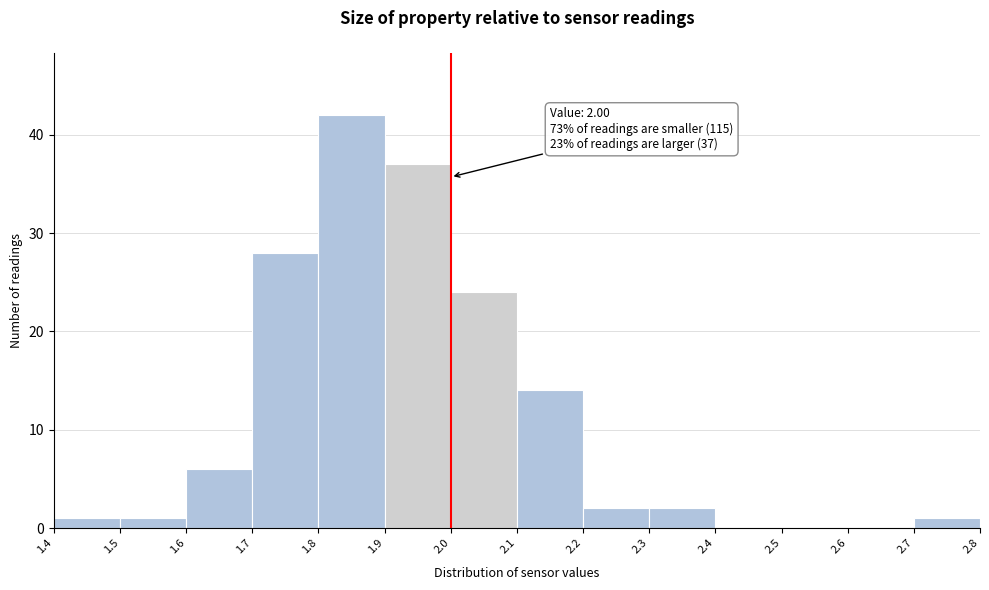

Over which range of the x-axis is the bar tallest?

1.8 to 1.9